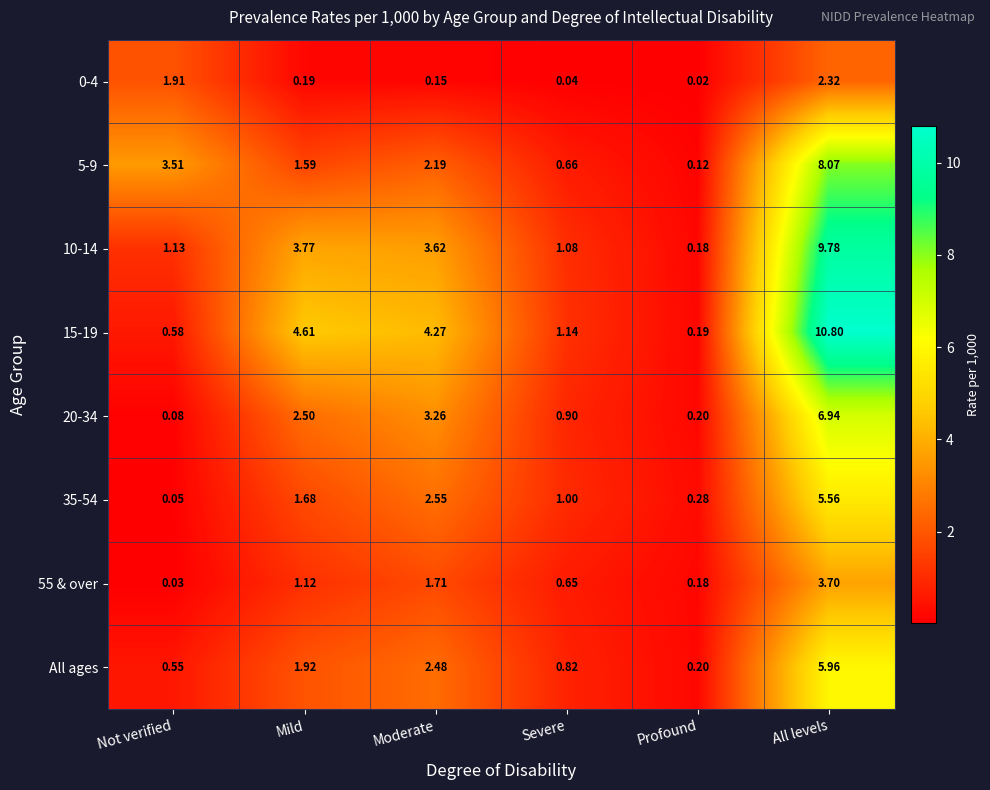

List the labels in order of 20-34 value, smallest first.

Not verified, Profound, Severe, Mild, Moderate, All levels